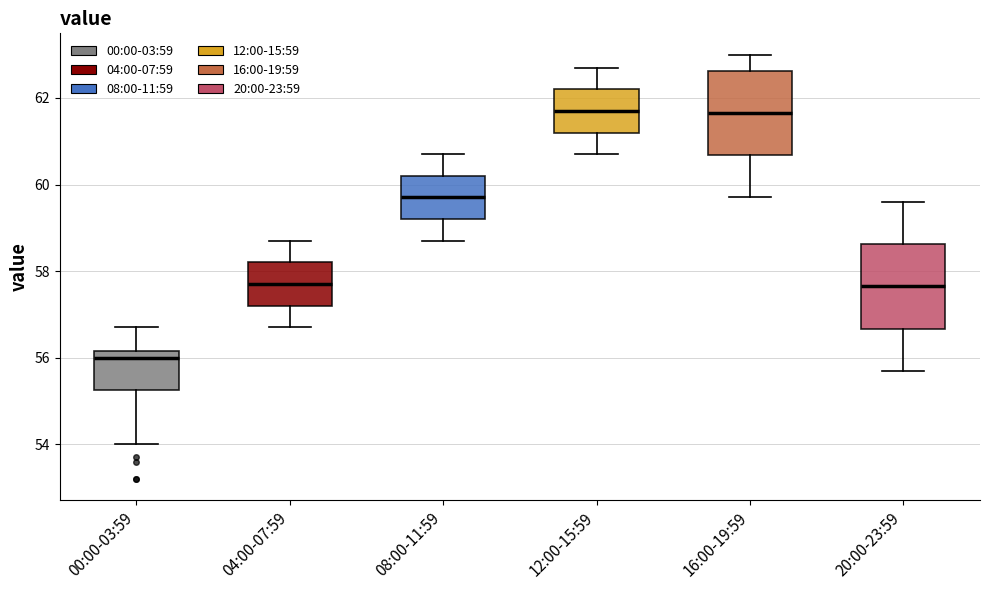

Where is the lower edge of the box for 16:00-19:59 on the y-axis? The values are not printed on the chart, so give them approximately, as read against the axis.

60.6